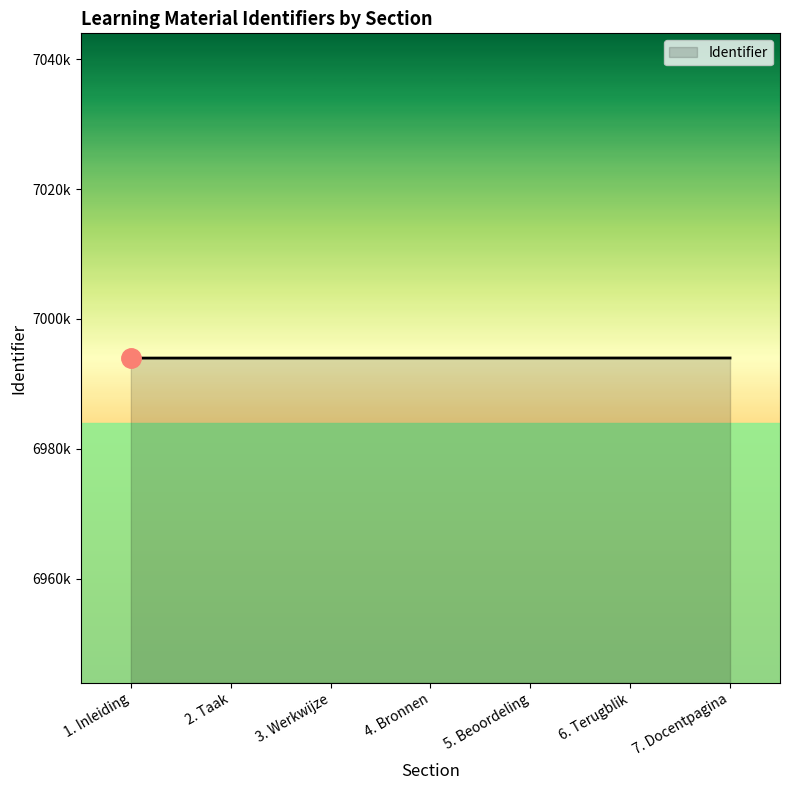

What is the value of the 3rd point from the left?

6993977